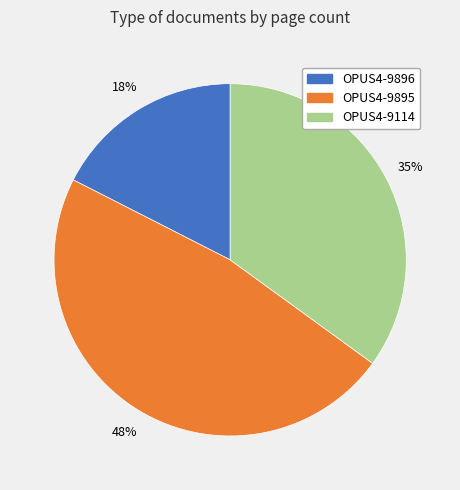

Is OPUS4-9114 the majority of the pie?

No